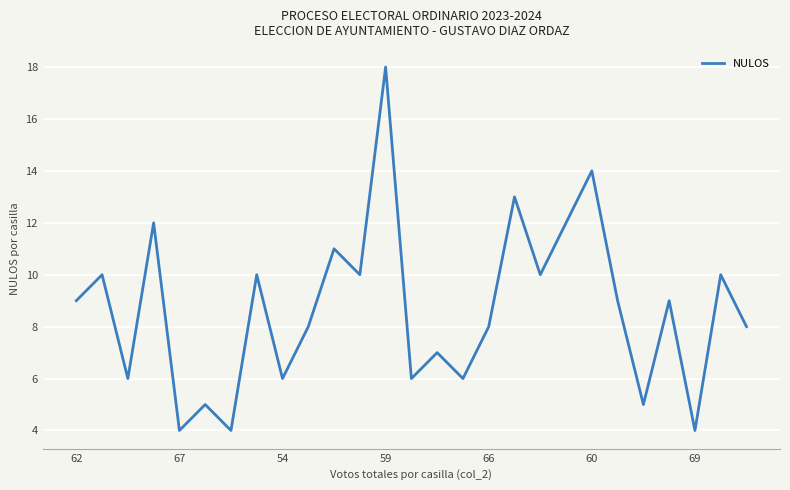

What is the minimum value shown in the chart?

4